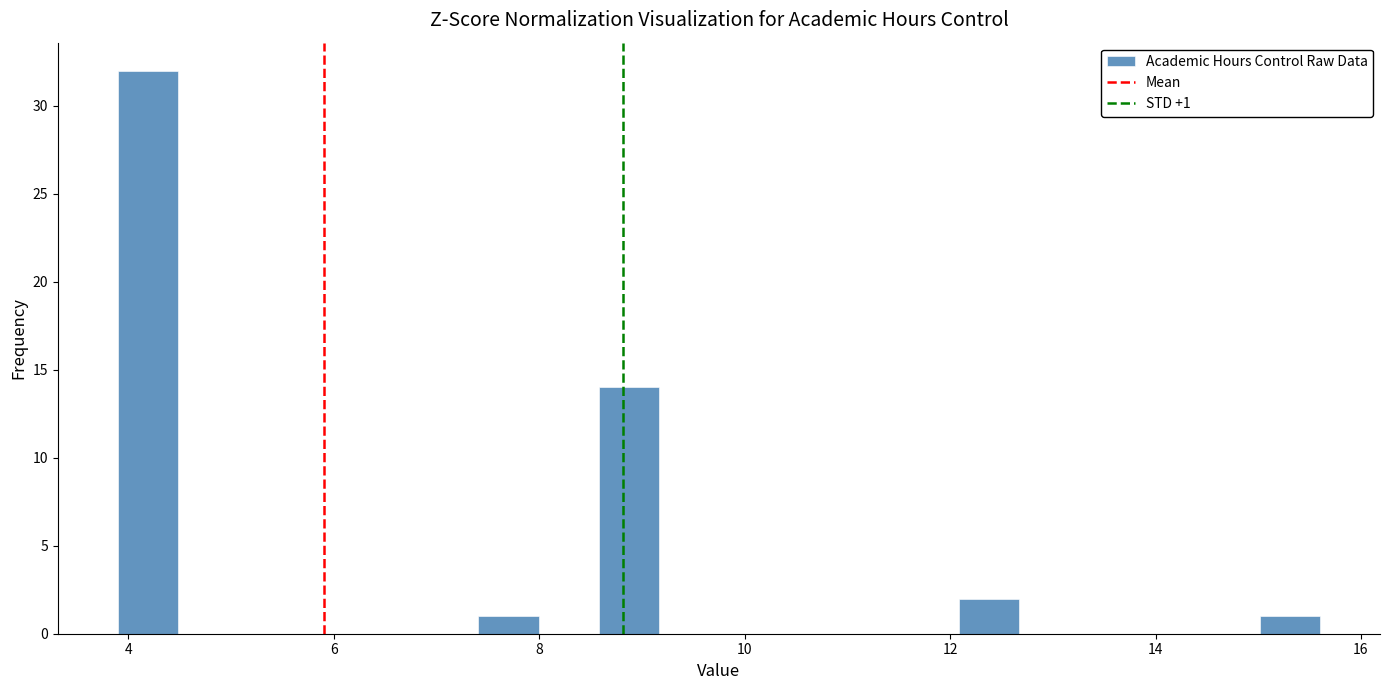

Read against the x-axis, roughly where is the centre of the tallest bar?

4.2